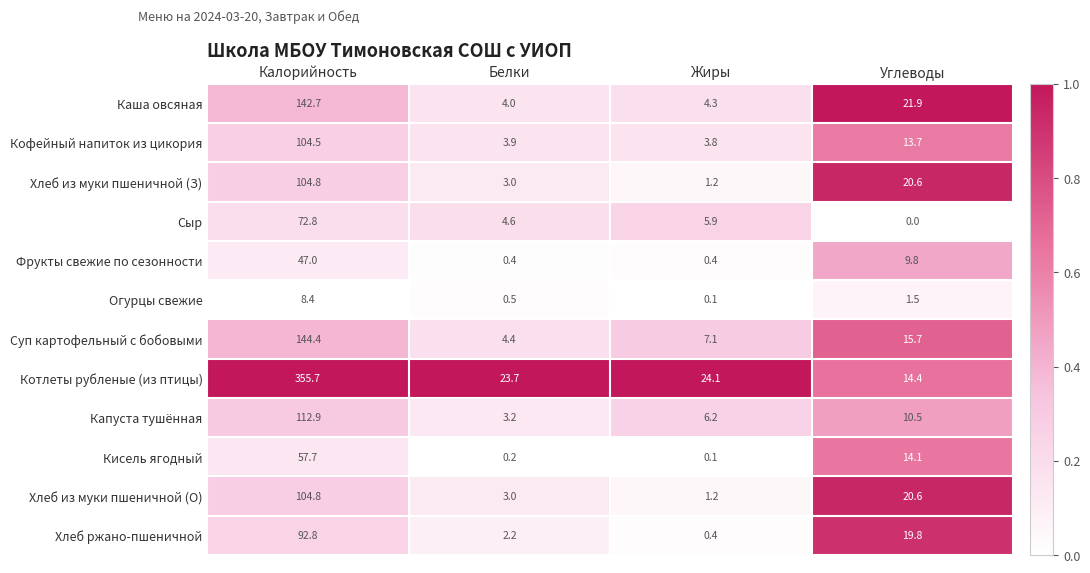

How many data points does each series have?

4